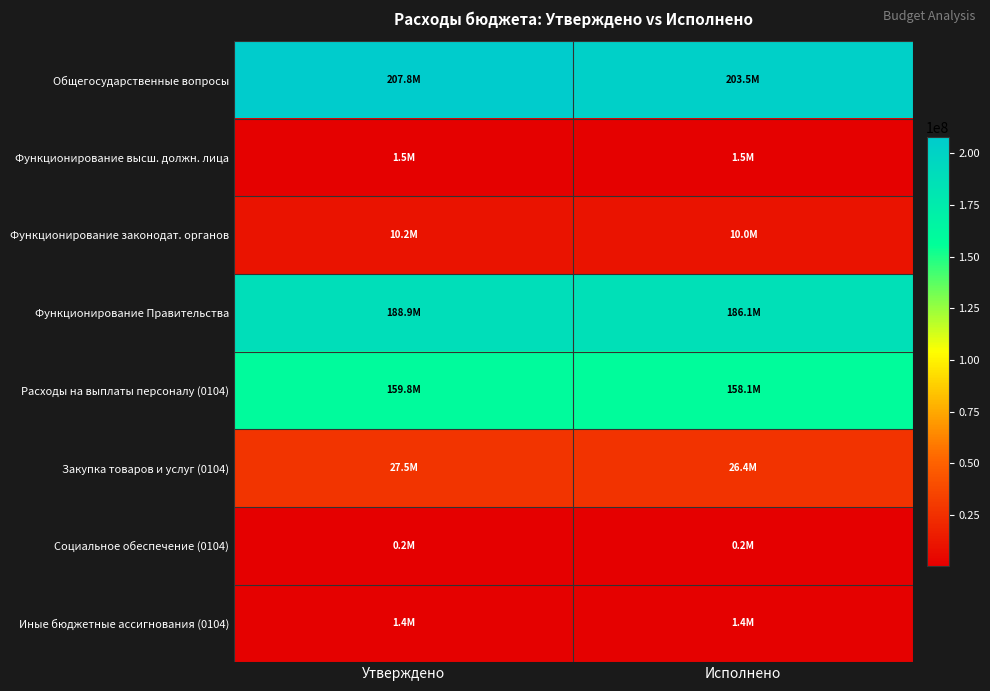

At how many categories does at least one series exceed 117042008?

2